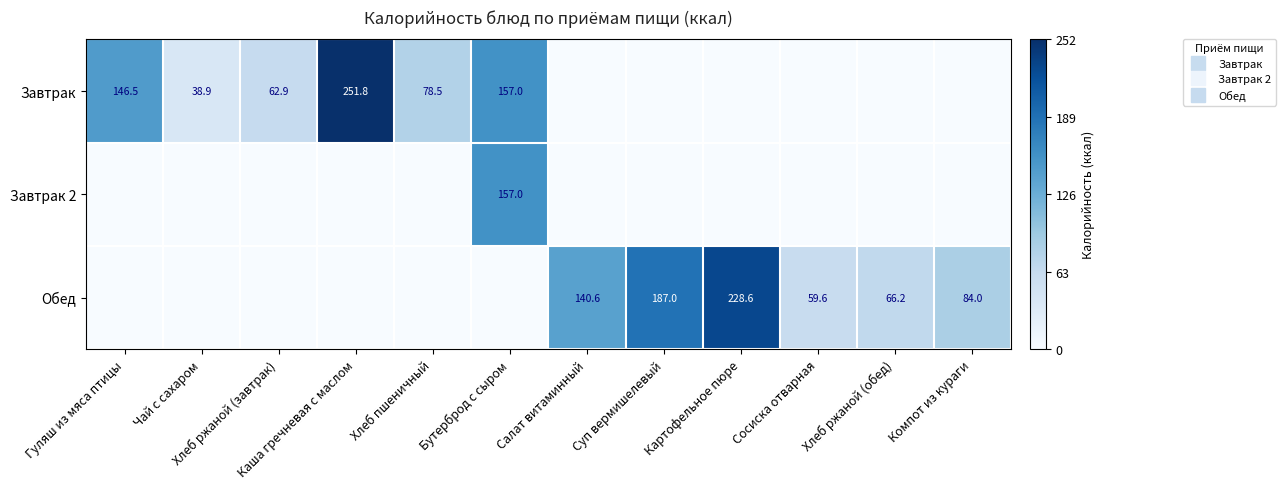

List the labels in order of Обед value, largest first.

Картофельное пюре, Суп вермишелевый, Салат витаминный, Компот из кураги, Хлеб ржаной (обед), Сосиска отварная, Гуляш из мяса птицы, Чай с сахаром, Хлеб ржаной (завтрак), Каша гречневая с маслом, Хлеб пшеничный, Бутерброд с сыром